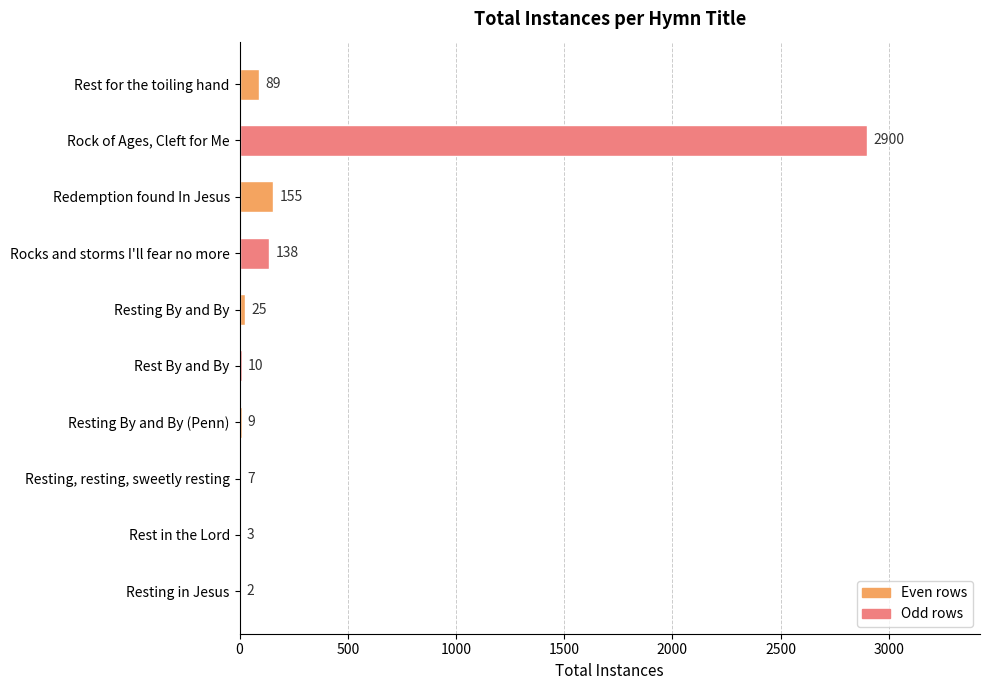

Which has a higher value, Rocks and storms I'll fear no more or Rest By and By?

Rocks and storms I'll fear no more